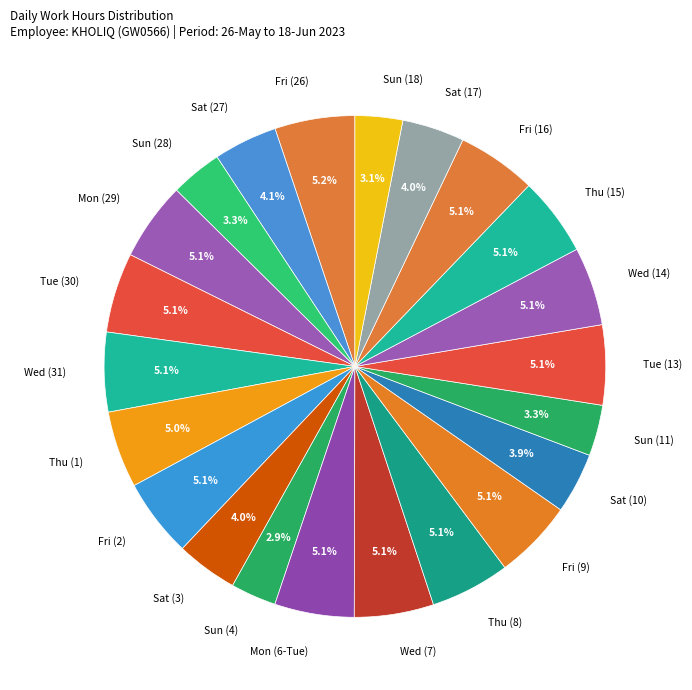

The Tue (13) slice represents 5% of the pie. True or false?

True